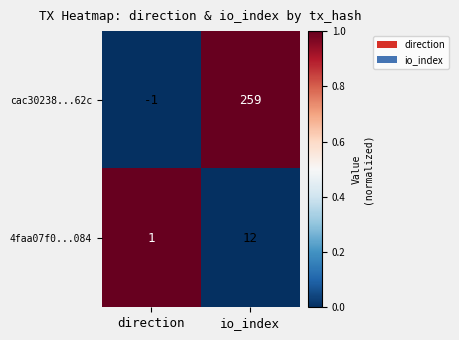

Which series has the widest spread of values?

cac30238...62c